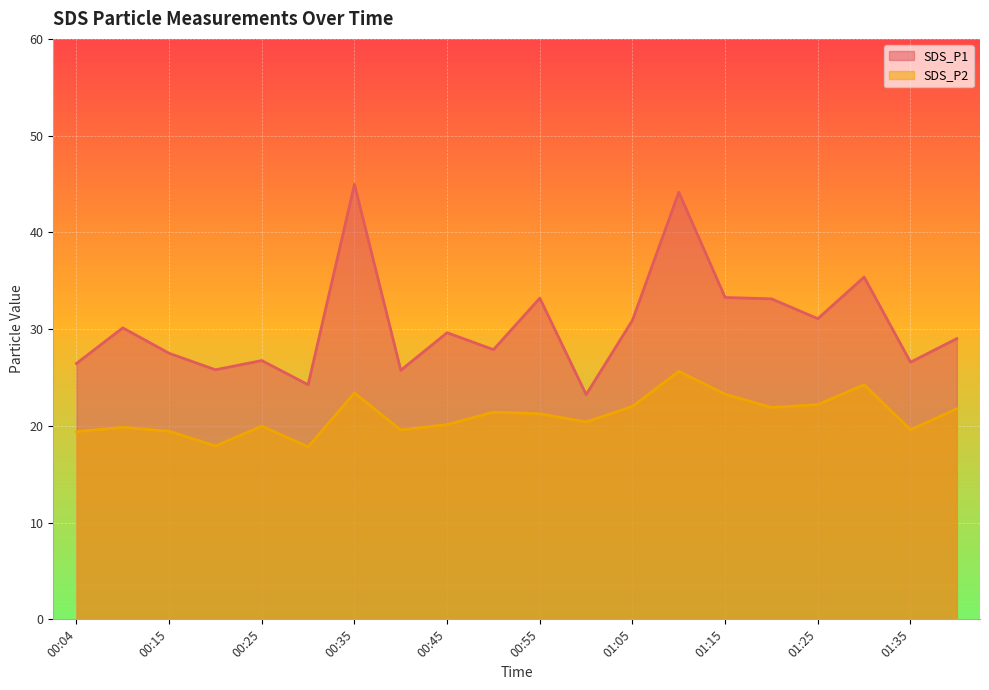

What is the difference between the maximum and minimum values in the SDS_P1 series?

21.7